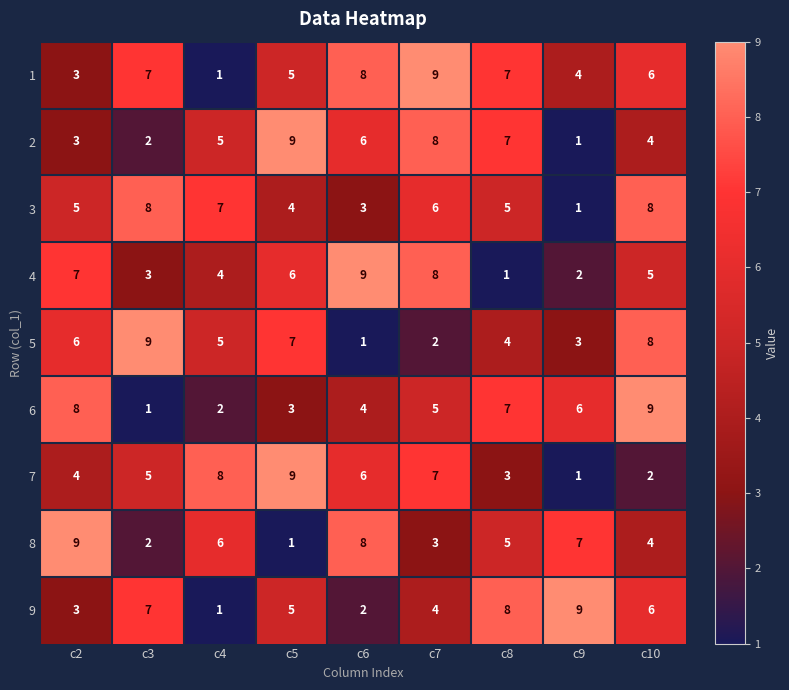

What is the greatest value displayed?

9